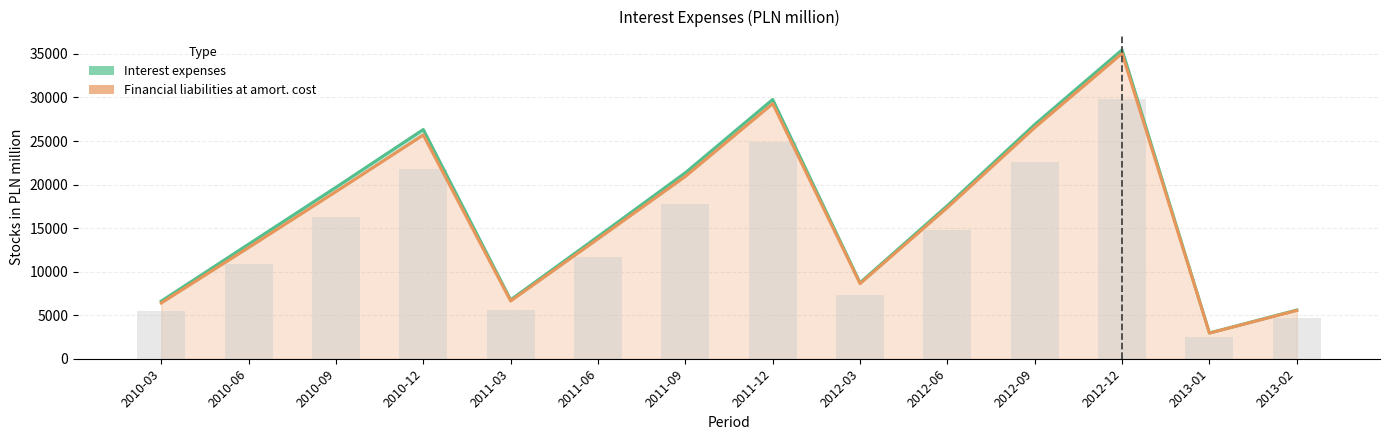

How many groups of bars are there?

14